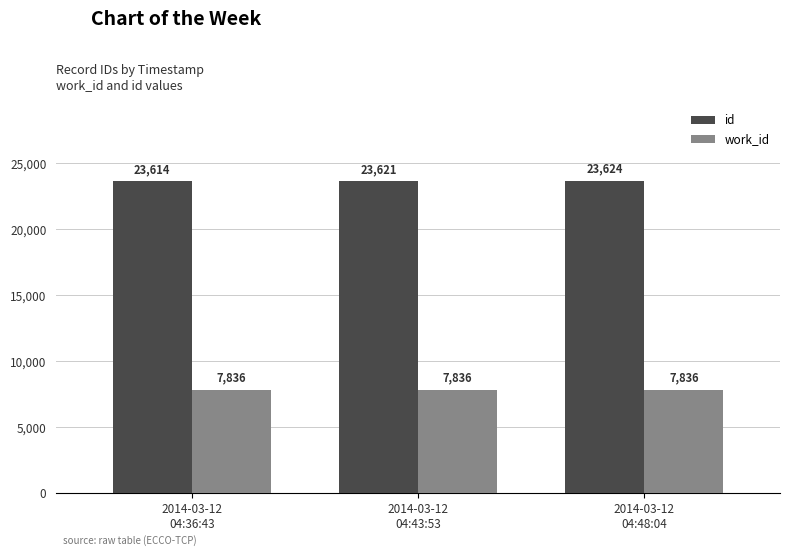

What is the average value of the work_id series?

7836